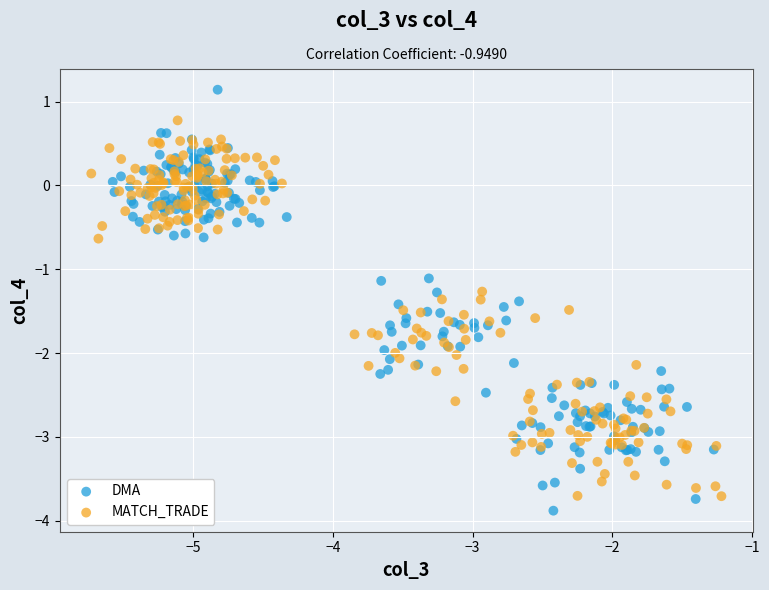

What are all the series names shown in the legend?

DMA, MATCH_TRADE